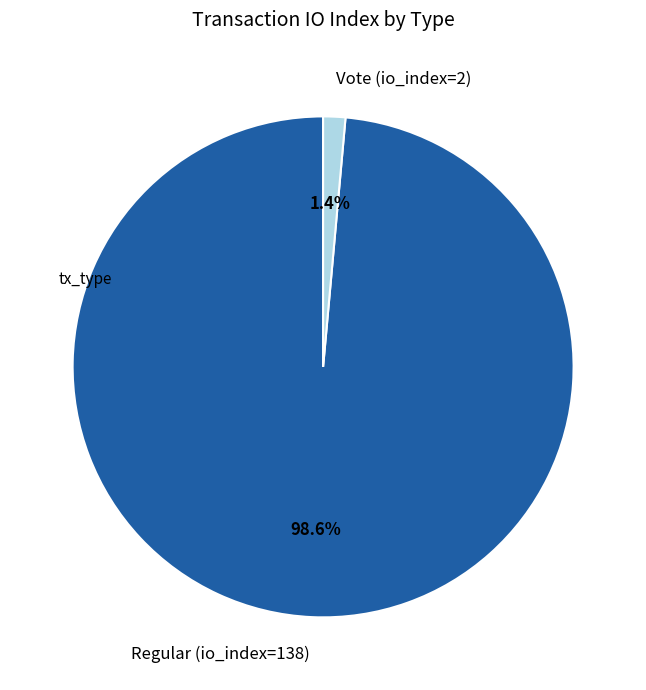

Which slice is the smallest?

Vote (io_index=2)